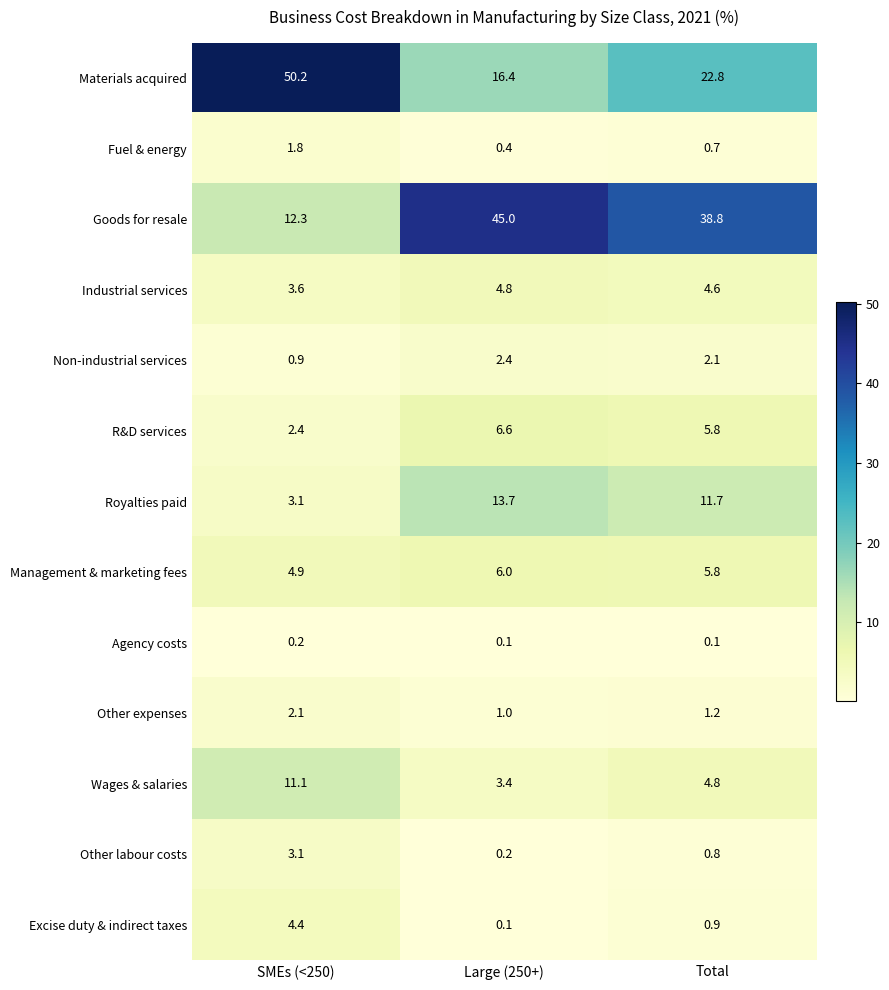

What is the maximum value shown in the chart?

50.2